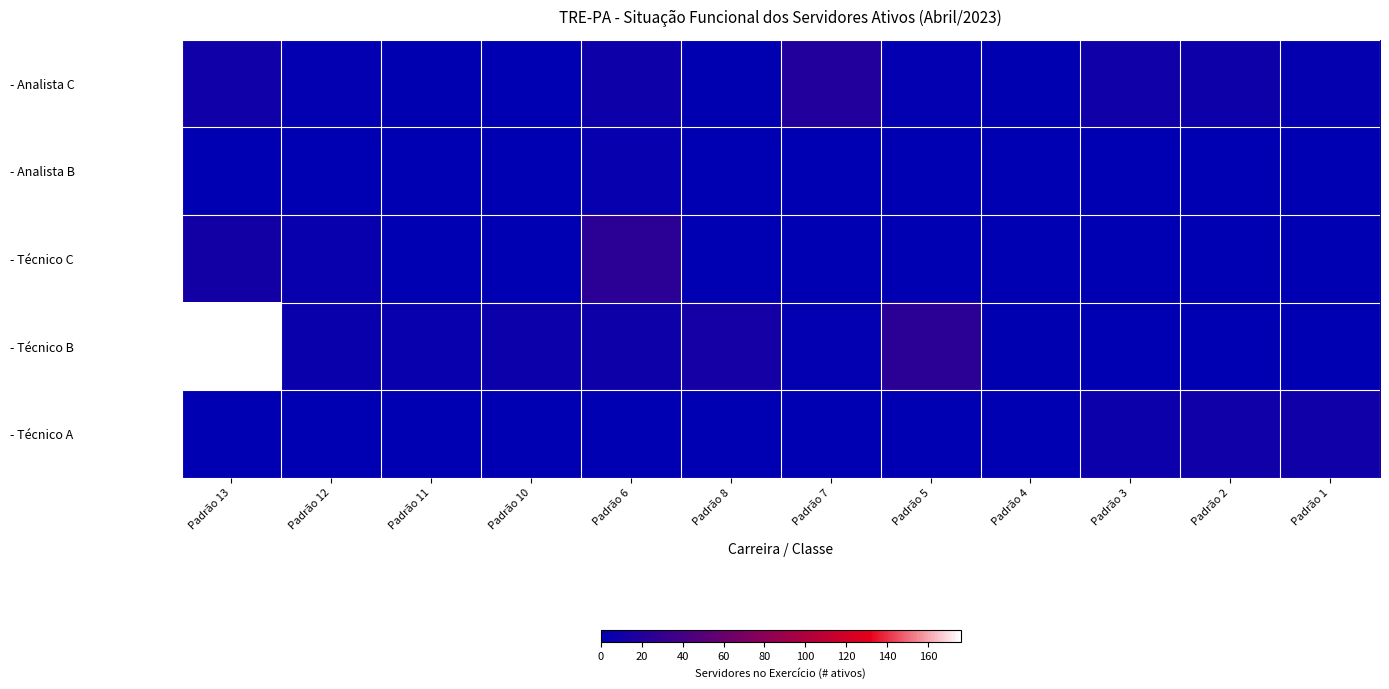

What is the spread (max minus min) of values at Padrão 8?

12